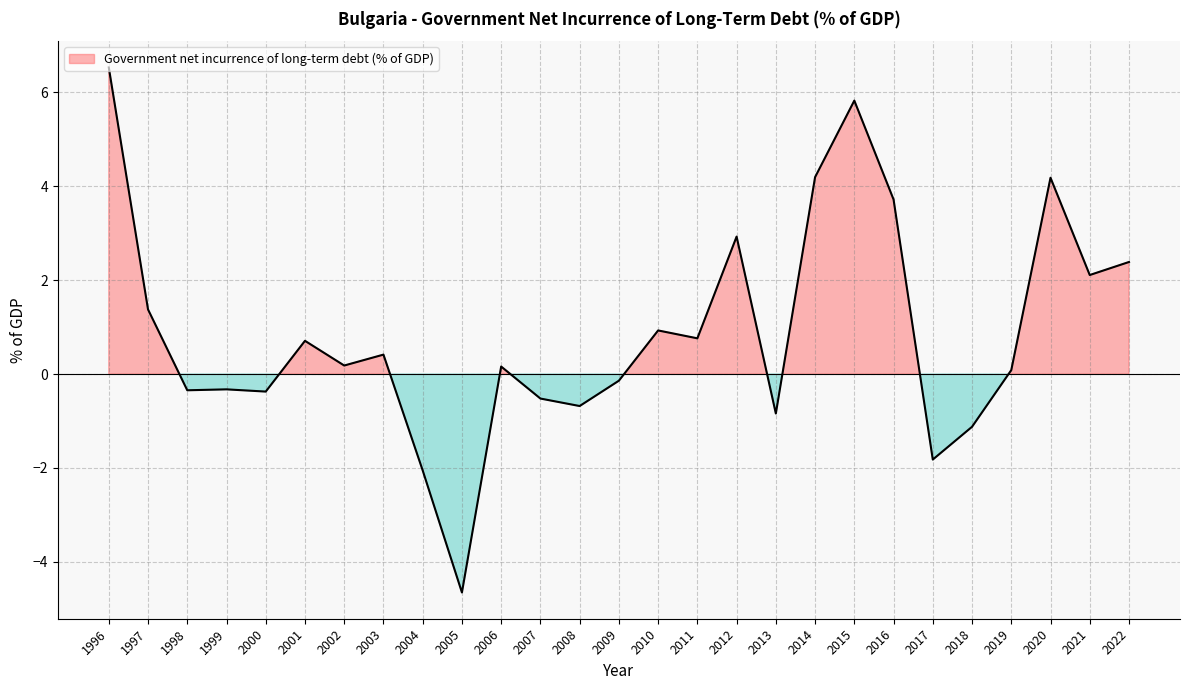

The chart shows a value of -0.0 at 2009. True or false?

False